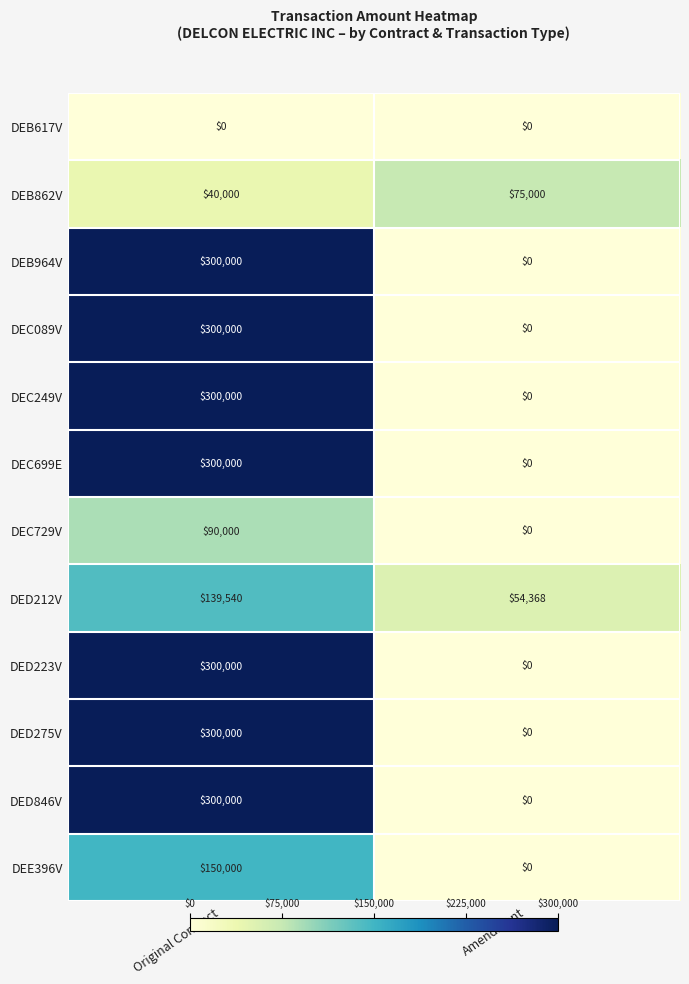

List the labels in order of DEC699E value, smallest first.

Amendment, Original Contract